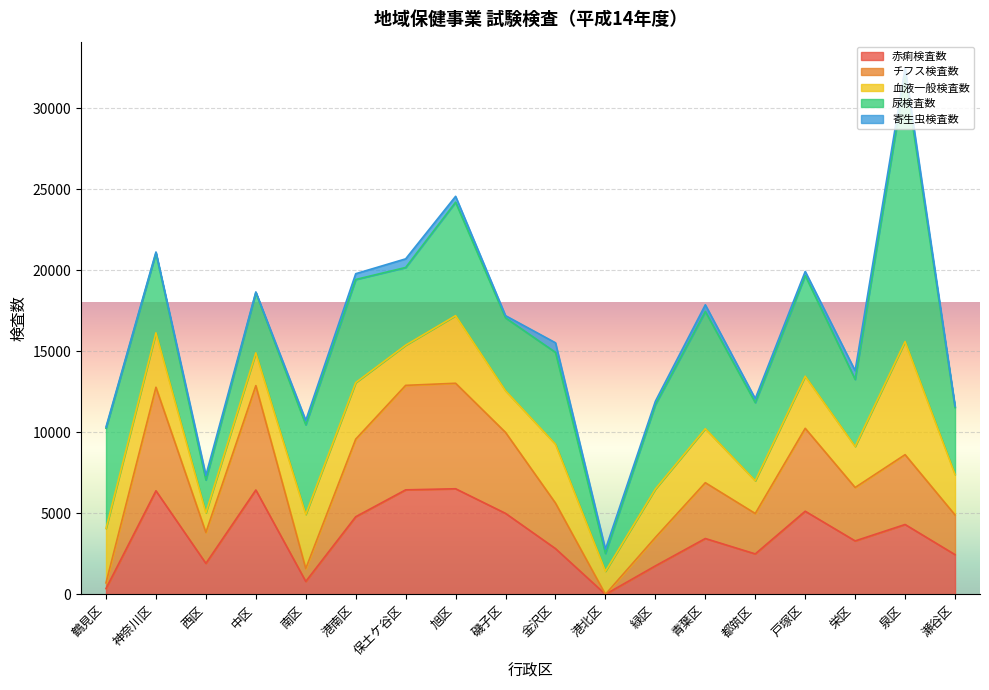

At which label is 血液一般検査数 closest to 4093?

旭区